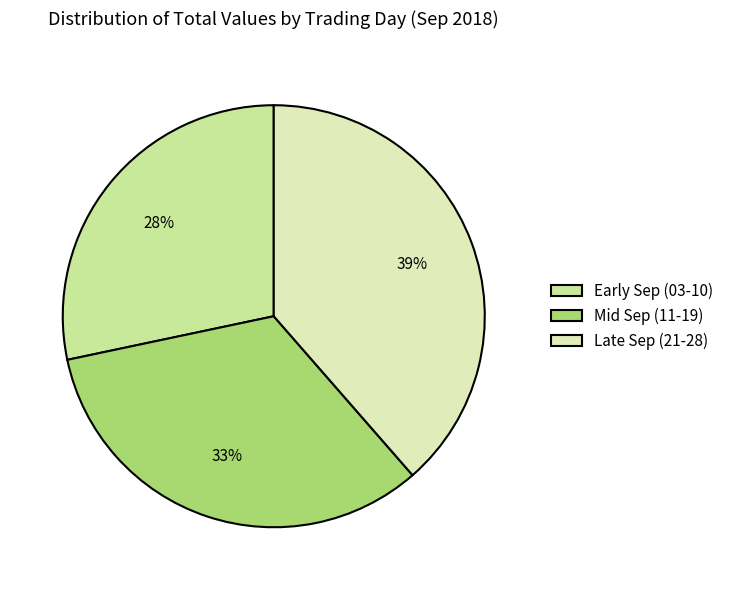

Which category has the biggest portion of the pie?

Late Sep (21-28)